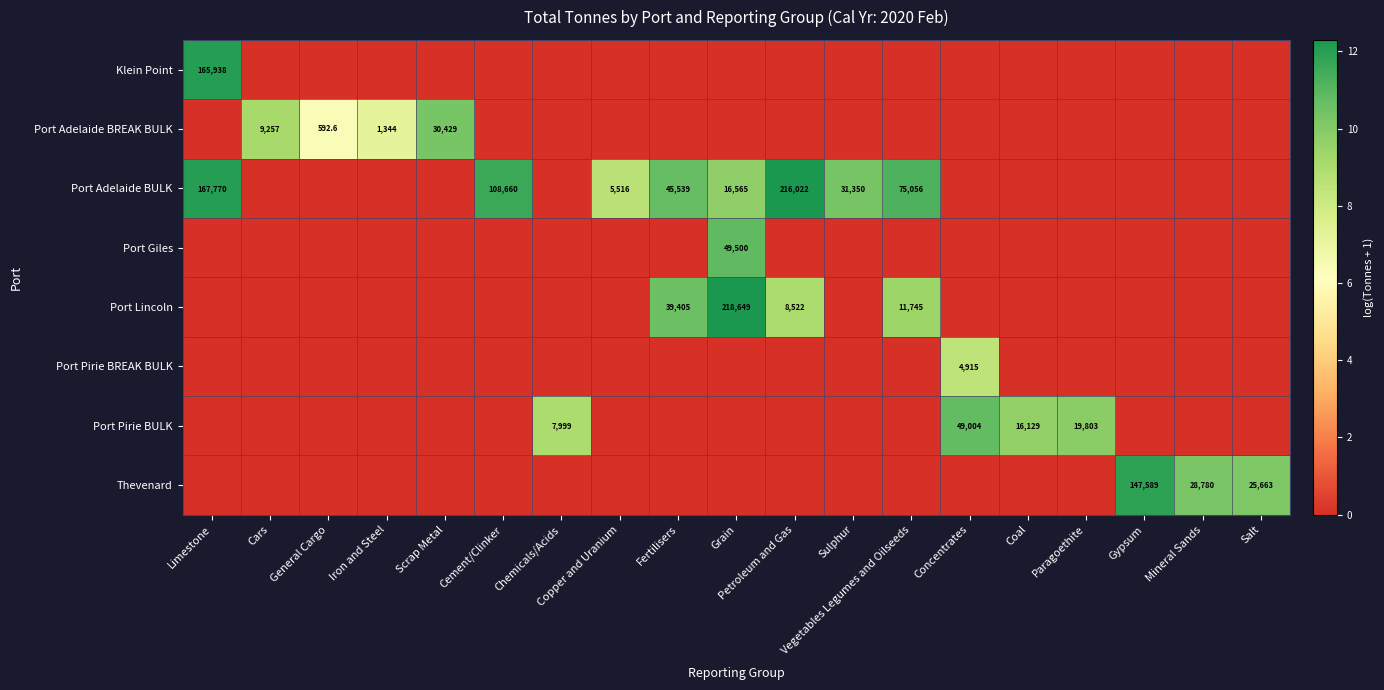

Is it true that Port Adelaide BREAK BULK equals 361.6 at General Cargo?

False